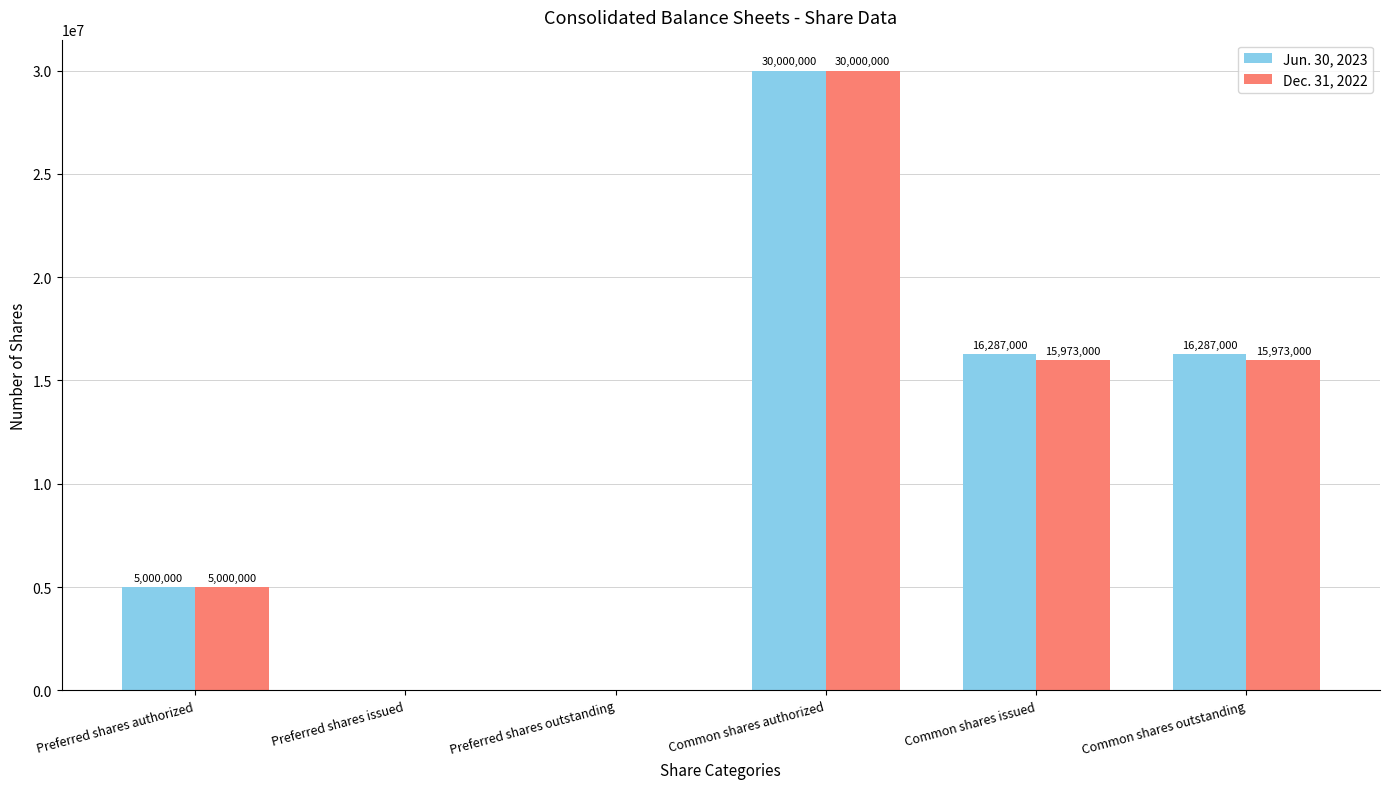

At which category does the chart reach its peak across all series?

Common shares authorized